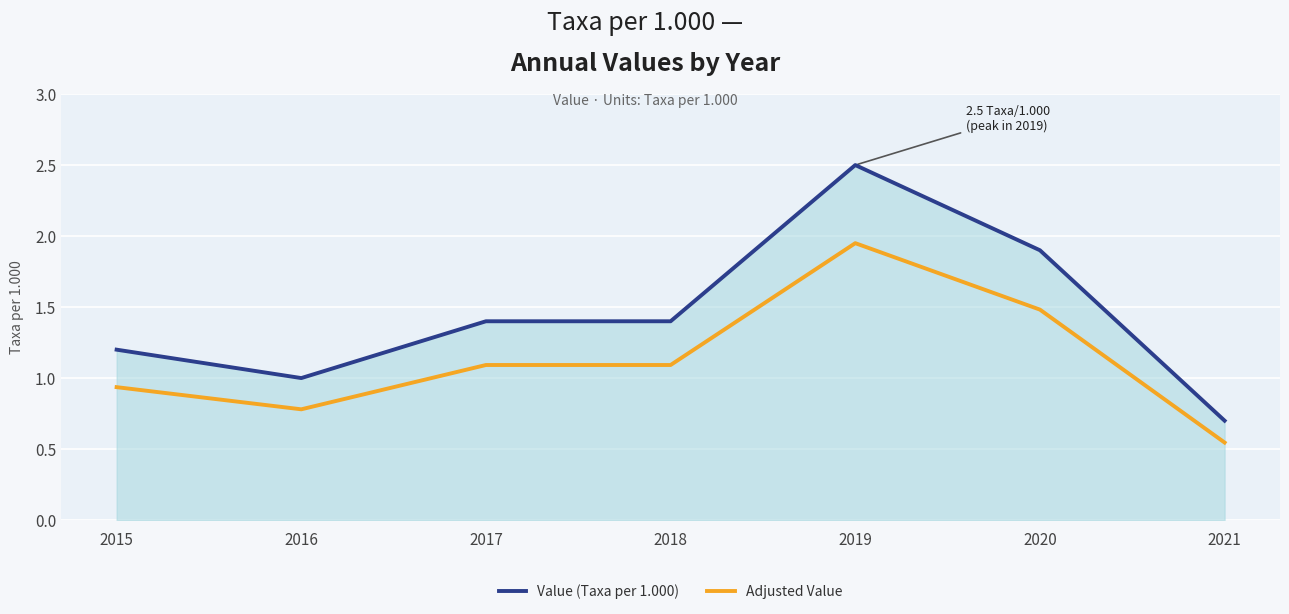

The Value (Taxa per 1.000) series shows 0.7 at 2021. True or false?

True